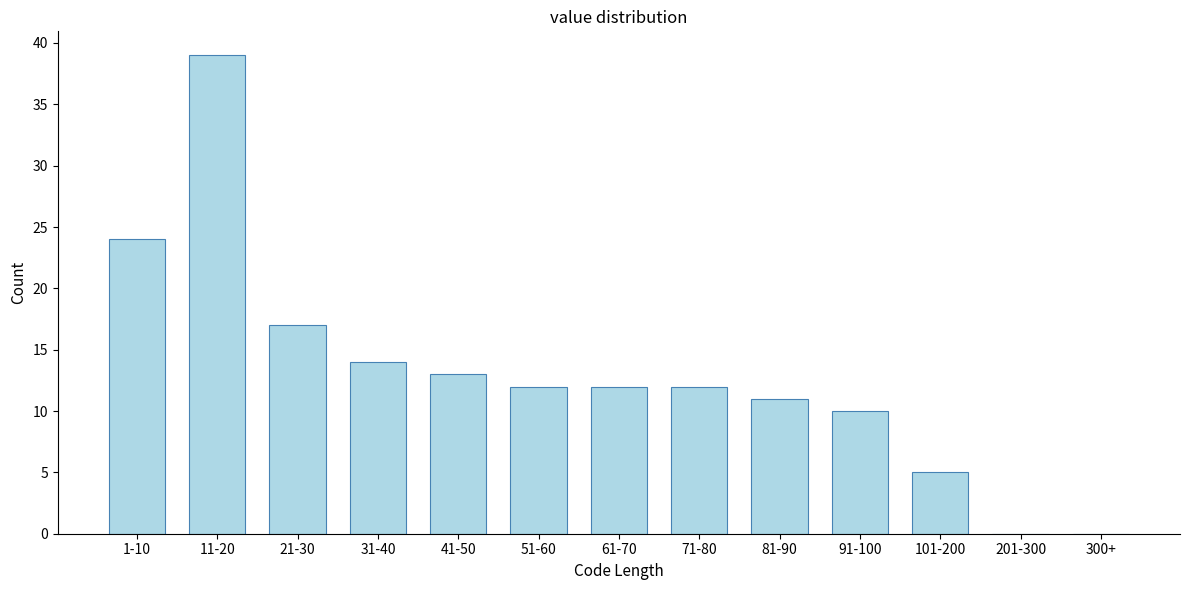

Reading left to right, what are all the values shown in this chart?

1-10=24	11-20=39	21-30=17	31-40=14	41-50=13	51-60=12	61-70=12	71-80=12	81-90=11	91-100=10	101-200=5	201-300=0	300+=0